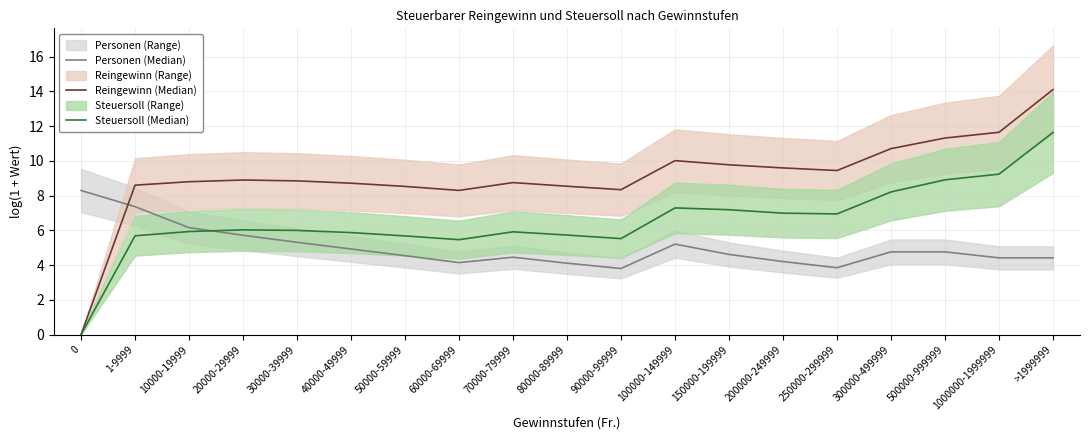

In Reingewinn (Median), how many points are higher than both neighbors (excluding endpoints)?

3